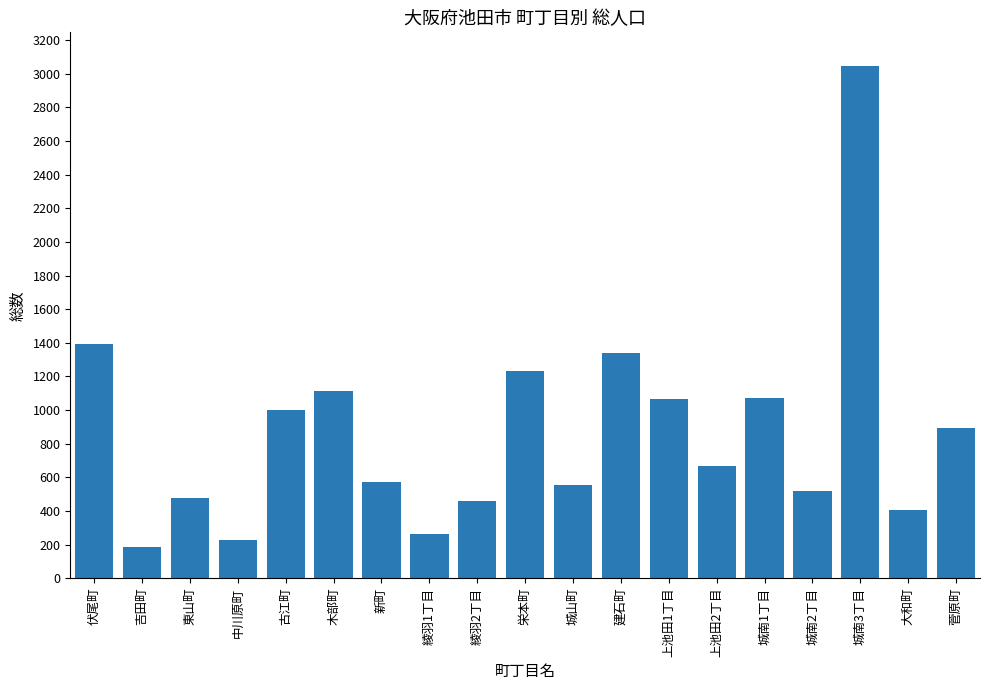

Approximately how many times larger is the value at 綾羽2丁目 compared to 上池田1丁目?

0.4